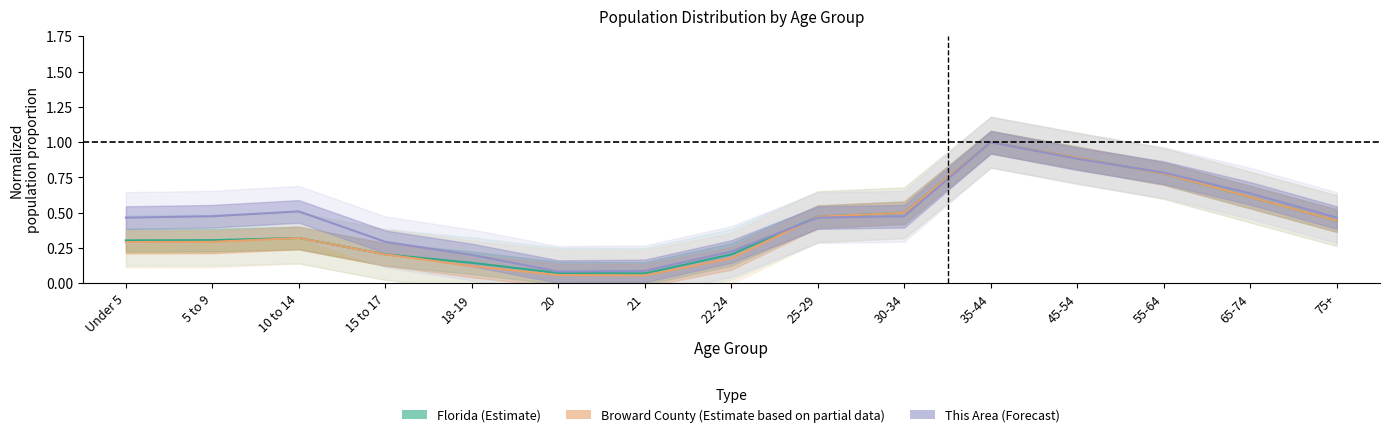

Reading left to right, what are all the values shown in this chart?

Florida (Estimate): 0.3	0.3	0.3	0.2	0.1	0.1	0.1	0.2	0.5	0.5	1.0	0.9	0.8	0.6	0.4
Broward County (Partial): 0.3	0.3	0.3	0.2	0.1	0.1	0.1	0.2	0.5	0.5	1.0	0.9	0.8	0.6	0.4
This Area (Forecast): 0.5	0.5	0.5	0.3	0.2	0.1	0.1	0.2	0.5	0.5	1.0	0.9	0.8	0.6	0.5